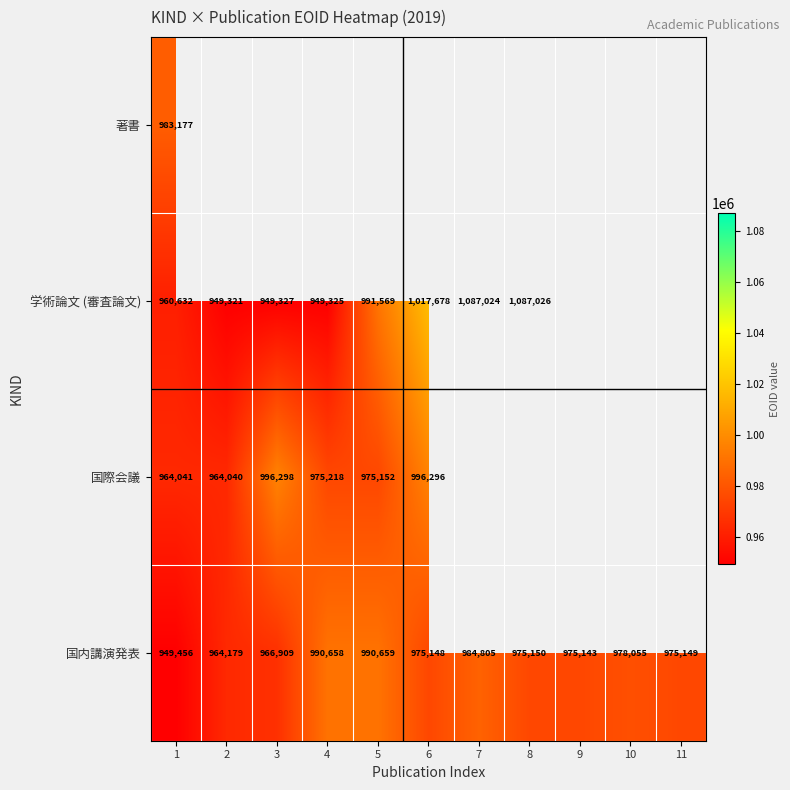

What is the minimum value for 国内講演発表?

949456